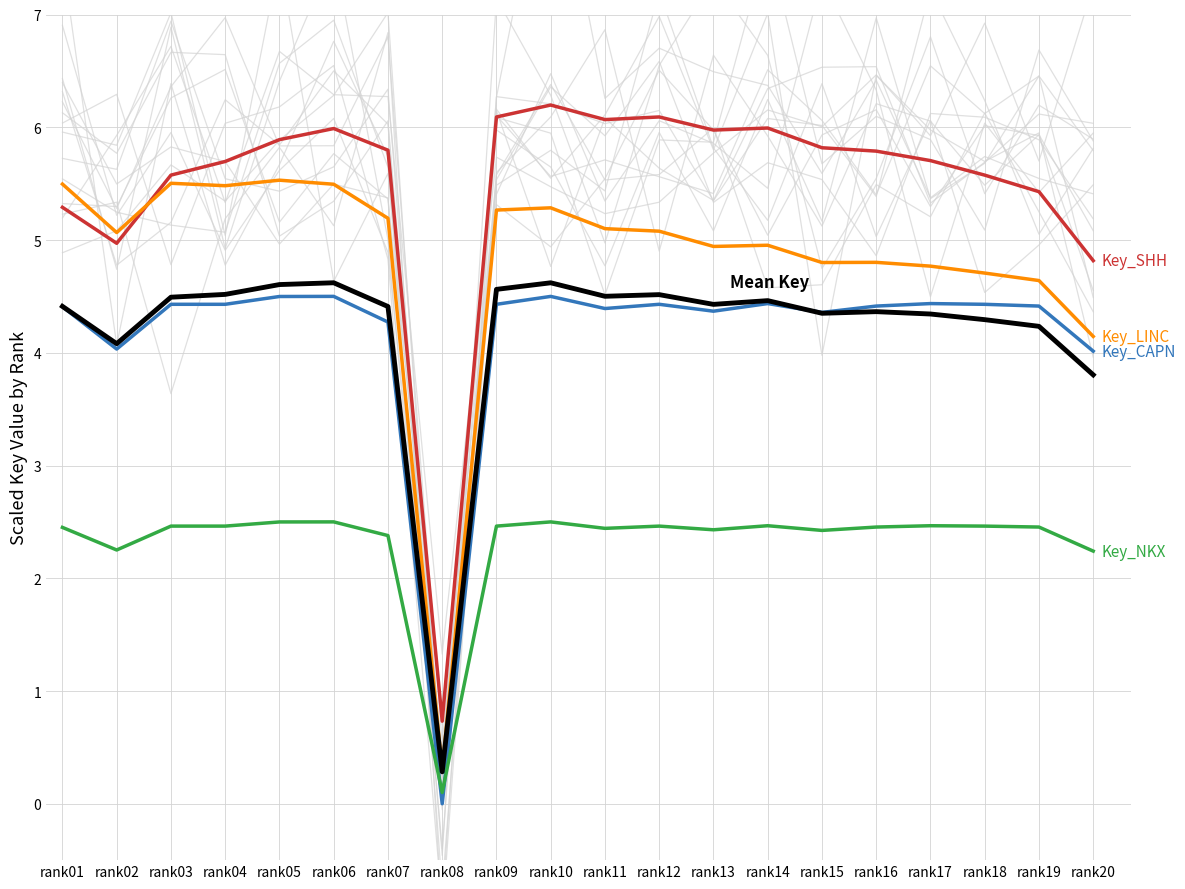

Reading left to right, what are all the values shown in this chart?

Key_SHH: 5.3	5.0	5.6	5.7	5.9	6.0	5.8	0.7	6.1	6.2	6.1	6.1	6.0	6.0	5.8	5.8	5.7	5.6	5.4	4.8
Key_LINC: 5.5	5.1	5.5	5.5	5.5	5.5	5.2	0.3	5.3	5.3	5.1	5.1	4.9	5.0	4.8	4.8	4.8	4.7	4.6	4.1
Key_CAPN: 4.4	4.0	4.4	4.4	4.5	4.5	4.3	0.0	4.4	4.5	4.4	4.4	4.4	4.4	4.4	4.4	4.4	4.4	4.4	4.0
Key_NKX: 2.5	2.3	2.5	2.5	2.5	2.5	2.4	0.1	2.5	2.5	2.4	2.5	2.4	2.5	2.4	2.5	2.5	2.5	2.5	2.2
Mean Key: 4.4	4.1	4.5	4.5	4.6	4.6	4.4	0.3	4.6	4.6	4.5	4.5	4.4	4.5	4.4	4.4	4.3	4.3	4.2	3.8